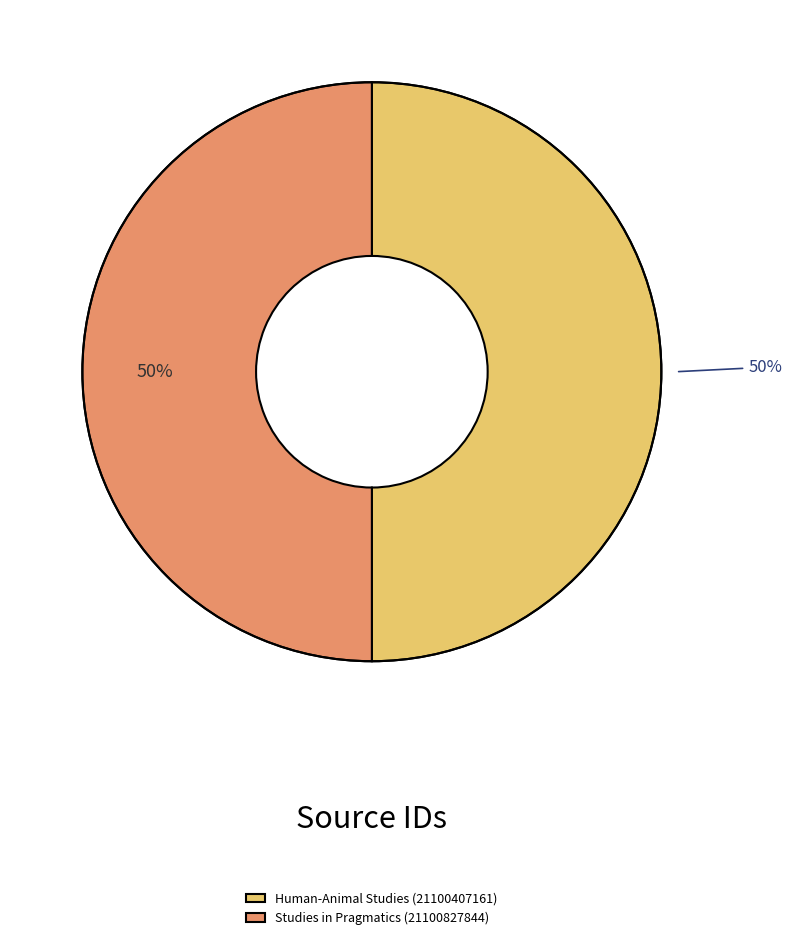

True or false: Human-Animal Studies (21100407161) accounts for 45% of the total.

False